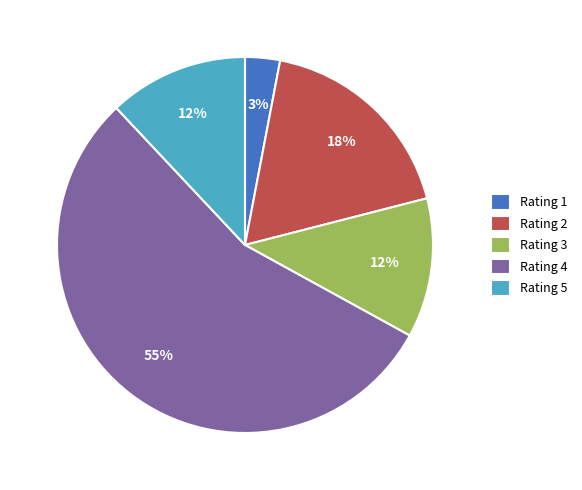

To the nearest percent, what is the combined percentage of Rating 2 and Rating 4?

73%